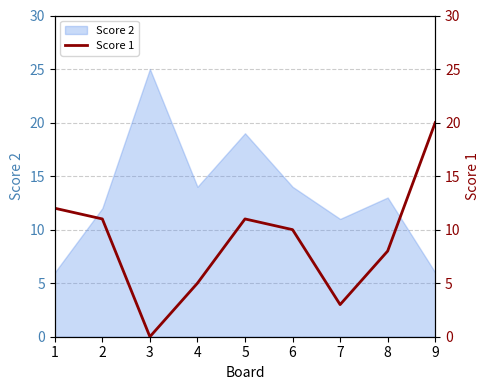

Between 7 and 5, which is larger?

5